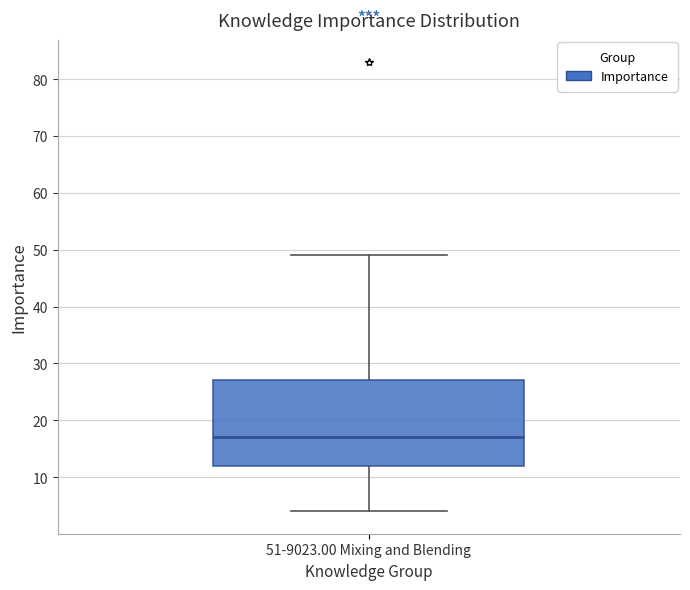

Transcribe this box plot: give where the median line is, the range the box spans, and where the two whiskers end, as read against the y-axis. The values are not printed on the chart, so give them approximately, as read against the axis.

median 17, box 12 to 27, whiskers 4 to 49